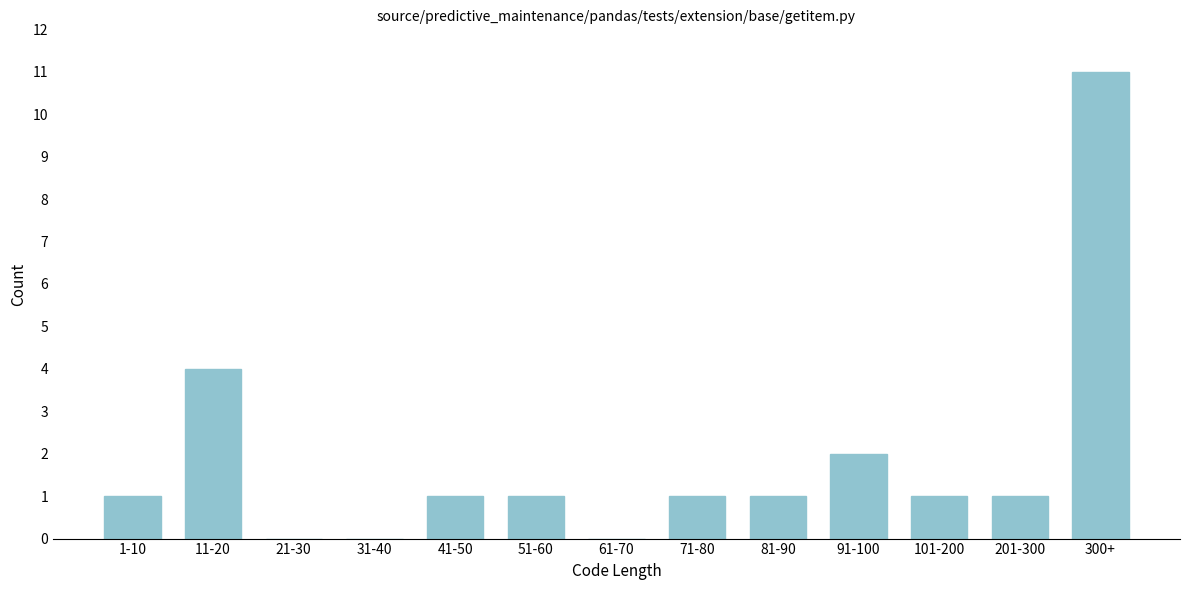

Reading right to left, what are all the values shown in this chart?

300+=11	201-300=1	101-200=1	91-100=2	81-90=1	71-80=1	61-70=0	51-60=1	41-50=1	31-40=0	21-30=0	11-20=4	1-10=1